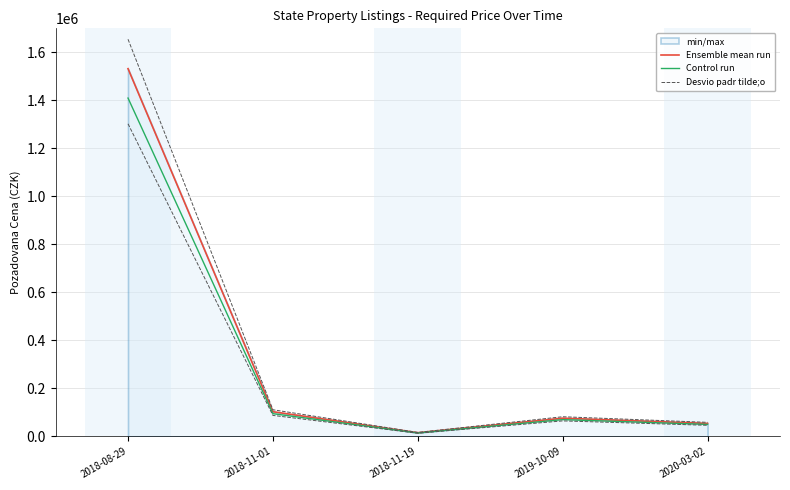

Reading left to right, extract all data points from this chart.

Ensemble mean run: 2018-08-29=1532000.0	2018-11-01=102500.0	2018-11-19=15000.0	2019-10-09=75500.0	2020-03-02=53860.0
Control run: 2018-08-29=1409440.0	2018-11-01=94300.0	2018-11-19=13800.0	2019-10-09=69460.0	2020-03-02=49551.2
Desvio padr tilde;o: 2018-08-29=1654560.0	2018-11-01=110700.0	2018-11-19=16200.0	2019-10-09=81540.0	2020-03-02=58168.8